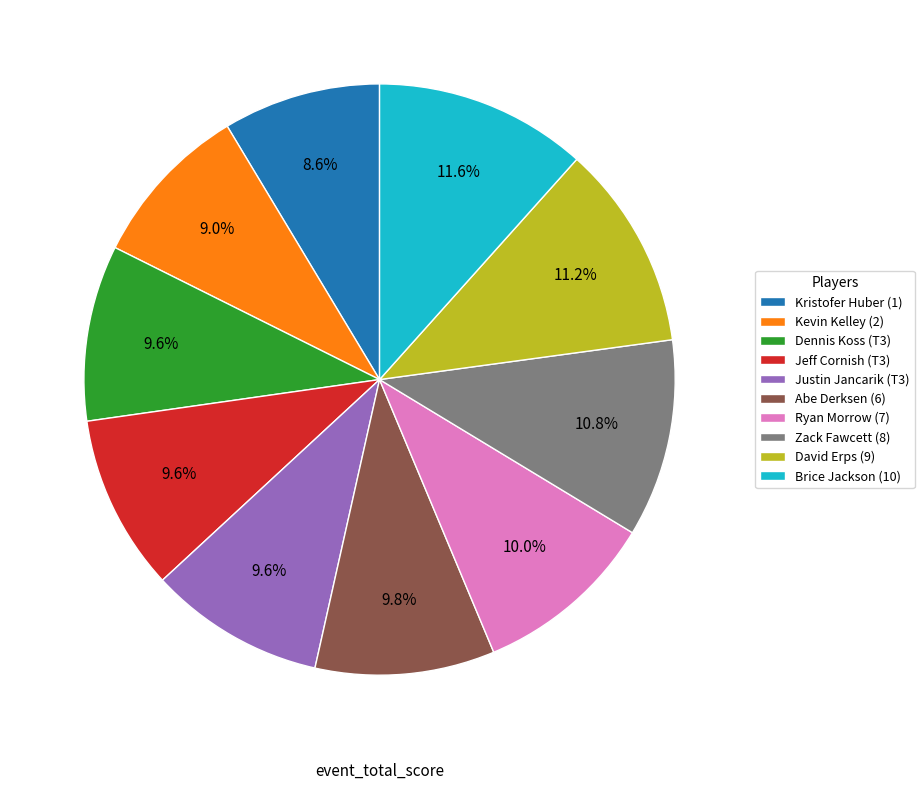

Do Ryan Morrow (7) and Kristofer Huber (1) together represent more than half of the pie?

No